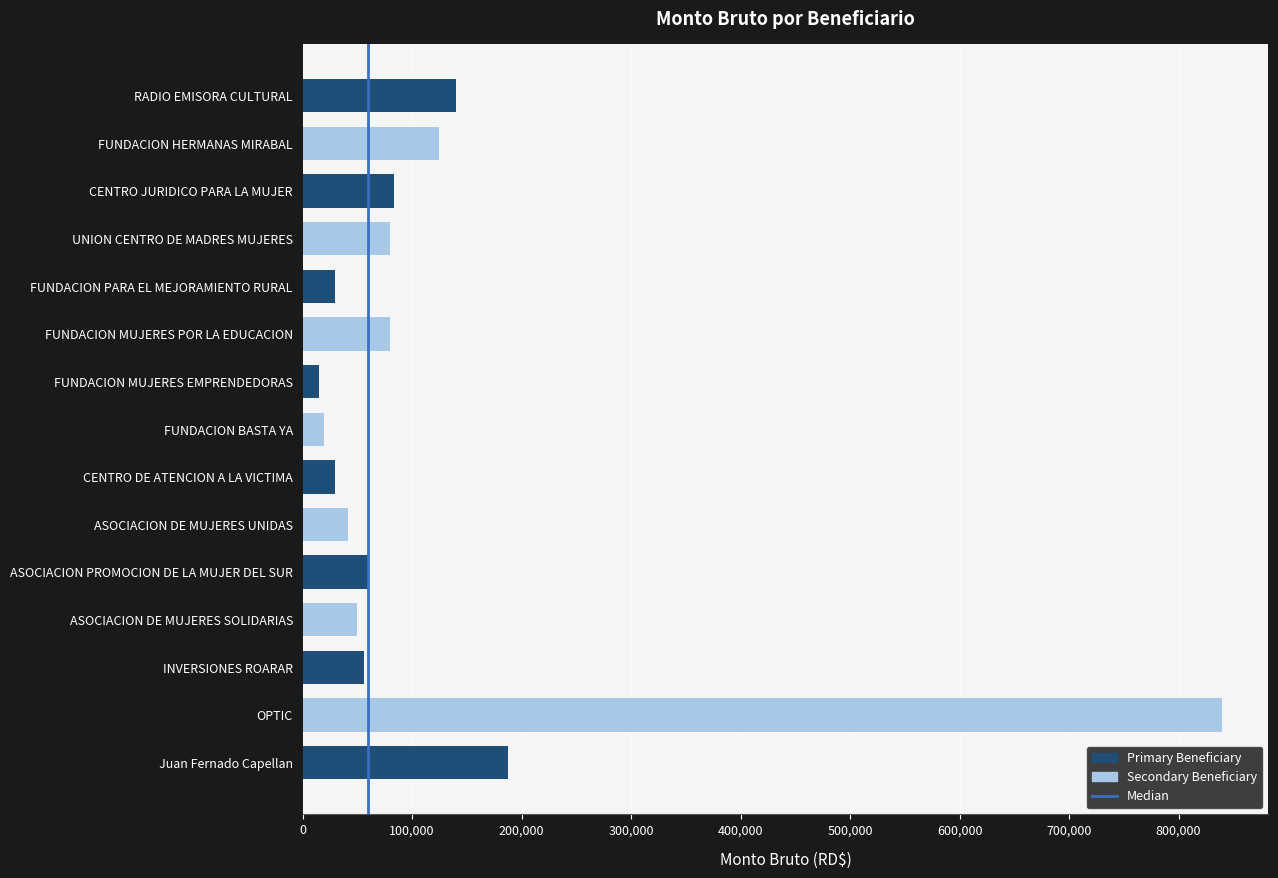

What is the ratio of the value at UNION CENTRO DE MADRES MUJERES to the value at FUNDACION PARA EL MEJORAMIENTO RURAL?

2.7